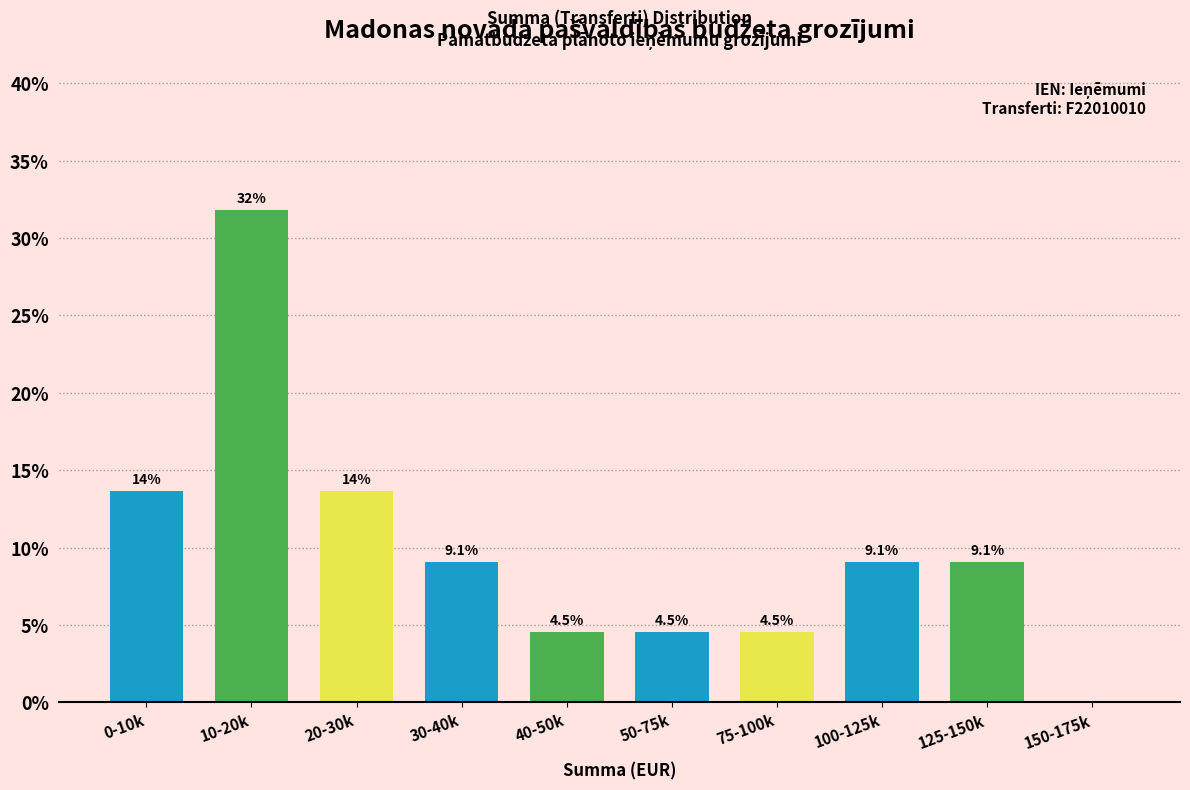

Reading right to left, transcribe all the data shown in this chart.

150-175k=0.0	125-150k=9.1	100-125k=9.1	75-100k=4.5	50-75k=4.5	40-50k=4.5	30-40k=9.1	20-30k=13.6	10-20k=31.8	0-10k=13.6